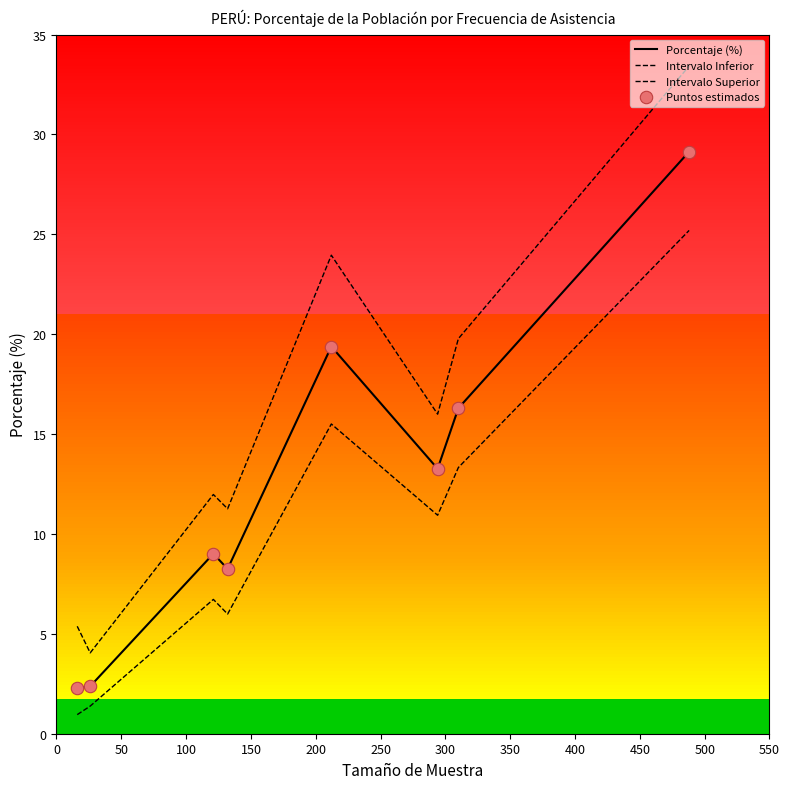

How many lines are shown in the chart?

3